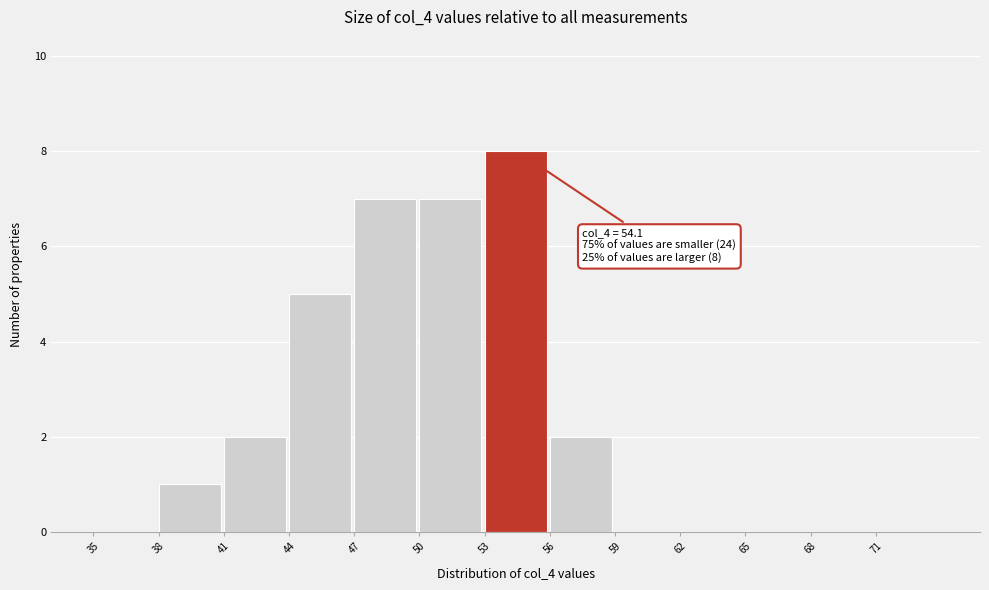

Which range on the x-axis has the tallest bar?

53 to 56